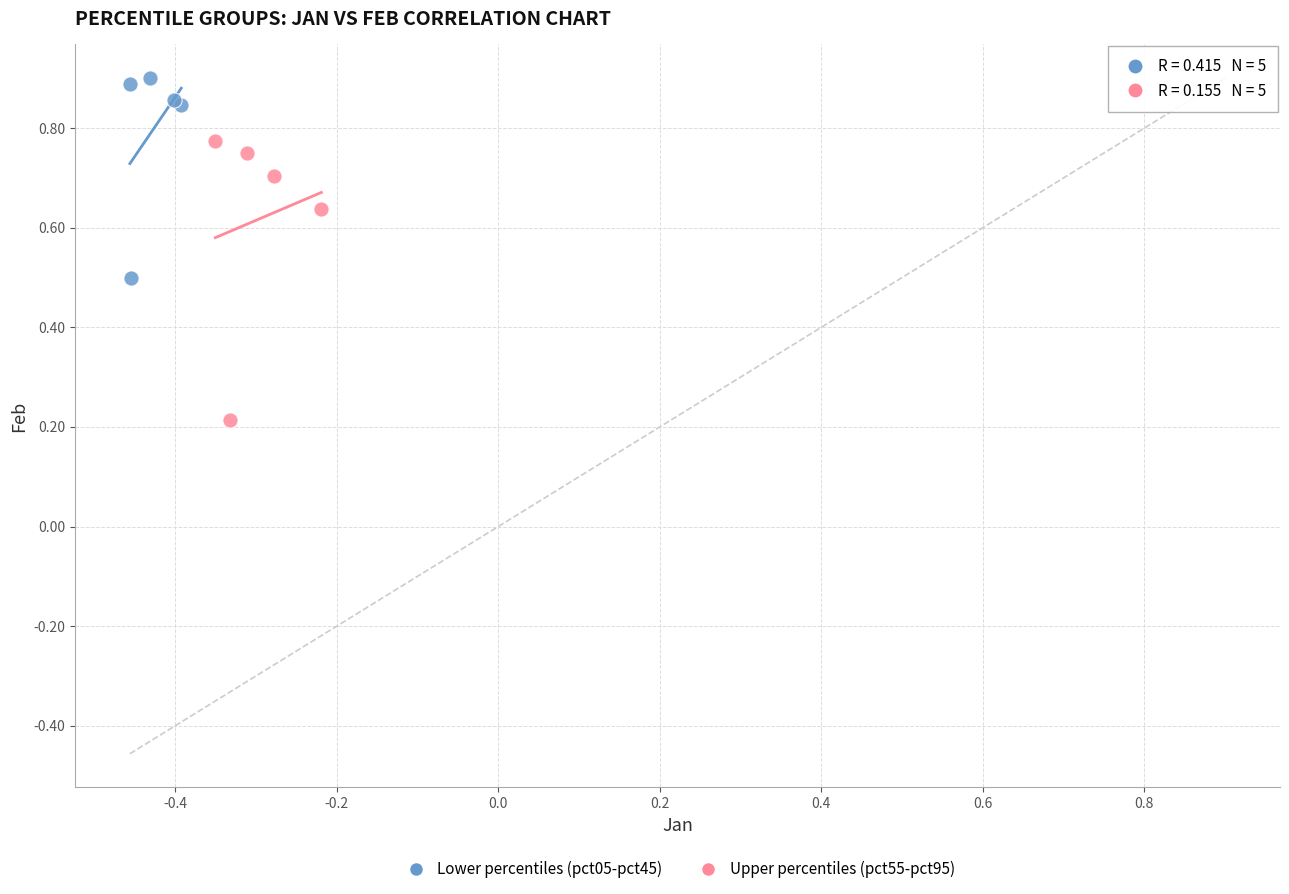

Which series has the largest Y range (max minus min)?

Upper percentiles (pct55-pct95)